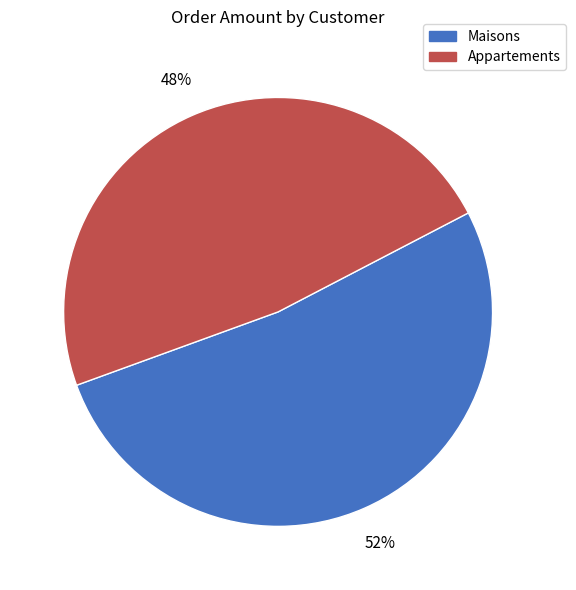

Is there any slice that represents more than half of the pie?

Yes